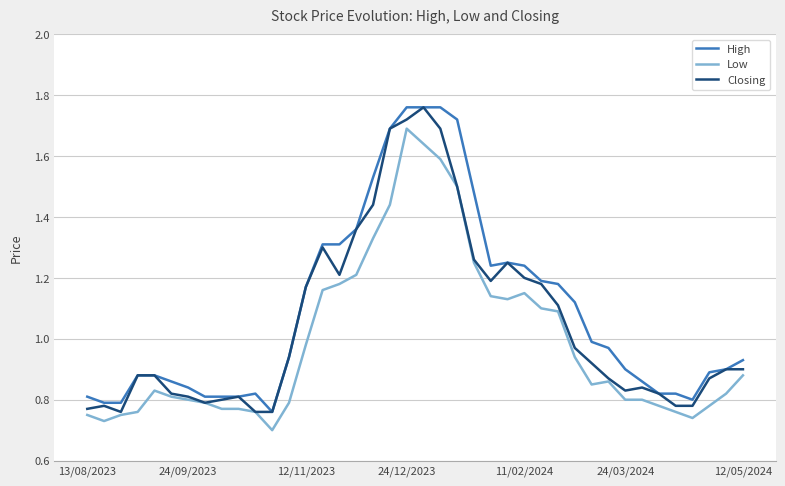

List the series in order of their overall mean, lowest first.

Low, Closing, High